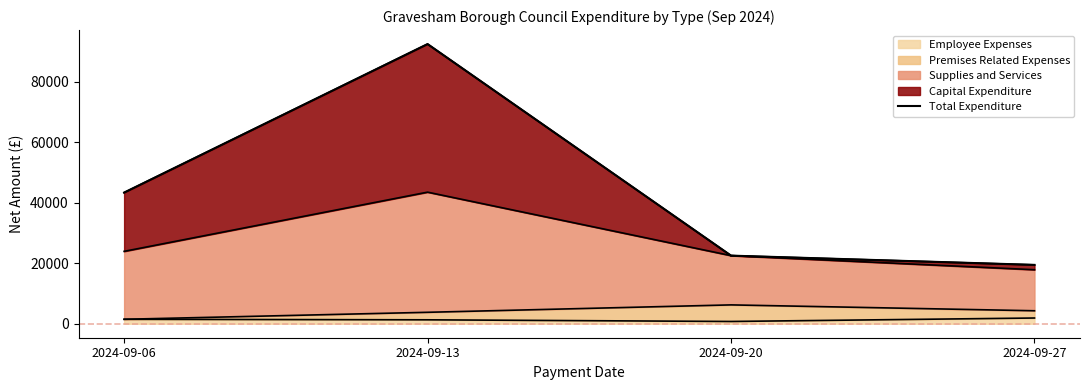

What is the difference between the maximum and minimum values?

73040.5